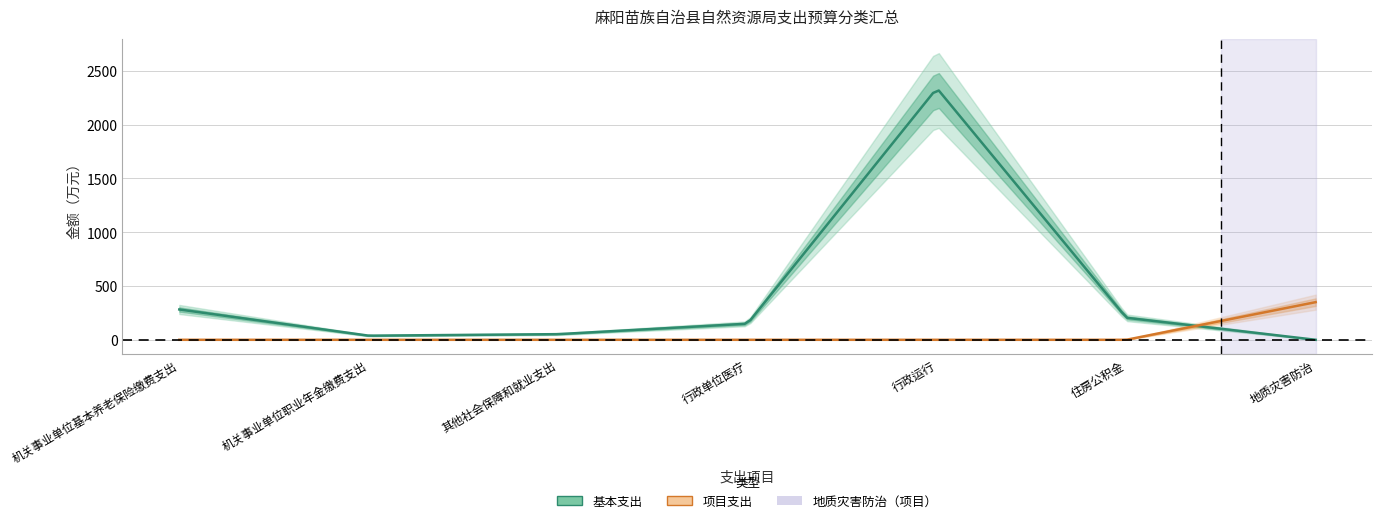

True or false: 项目支出 has more than 2 interior local peaks.

False